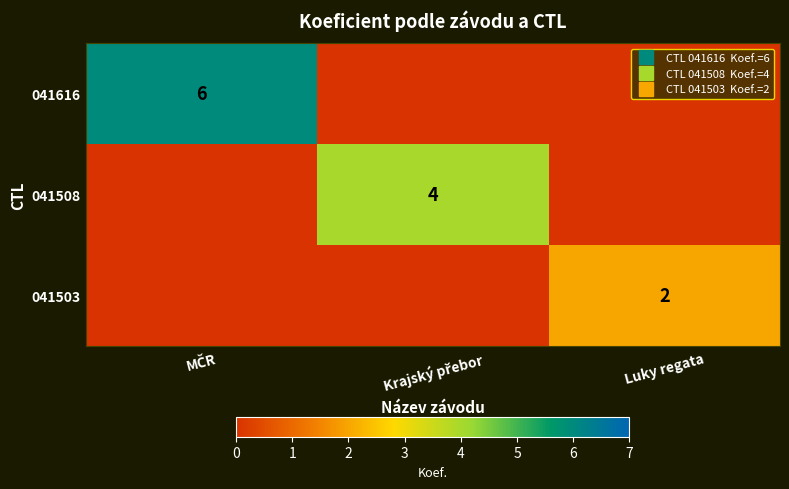

Rank the categories by 041503 value from highest to lowest.

Luky regata, MČR, Krajský přebor